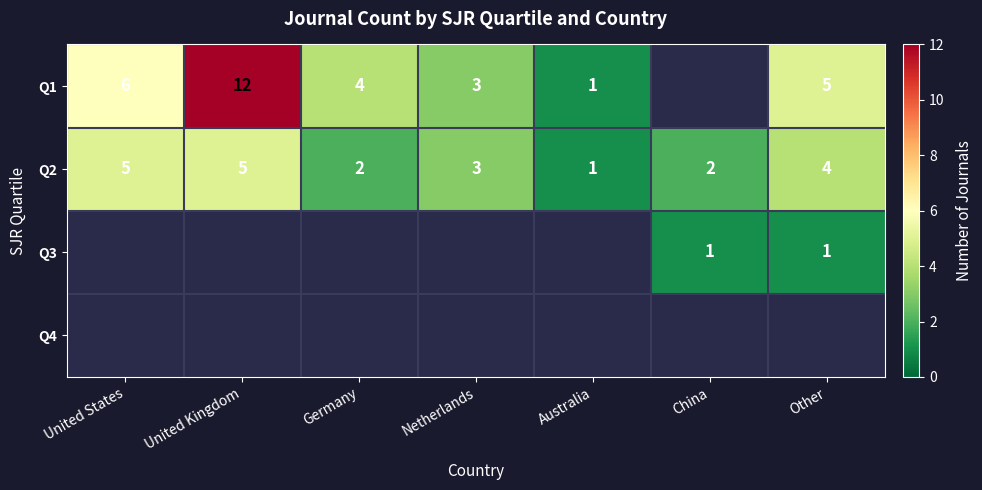

Between China and United States, which is larger?

United States